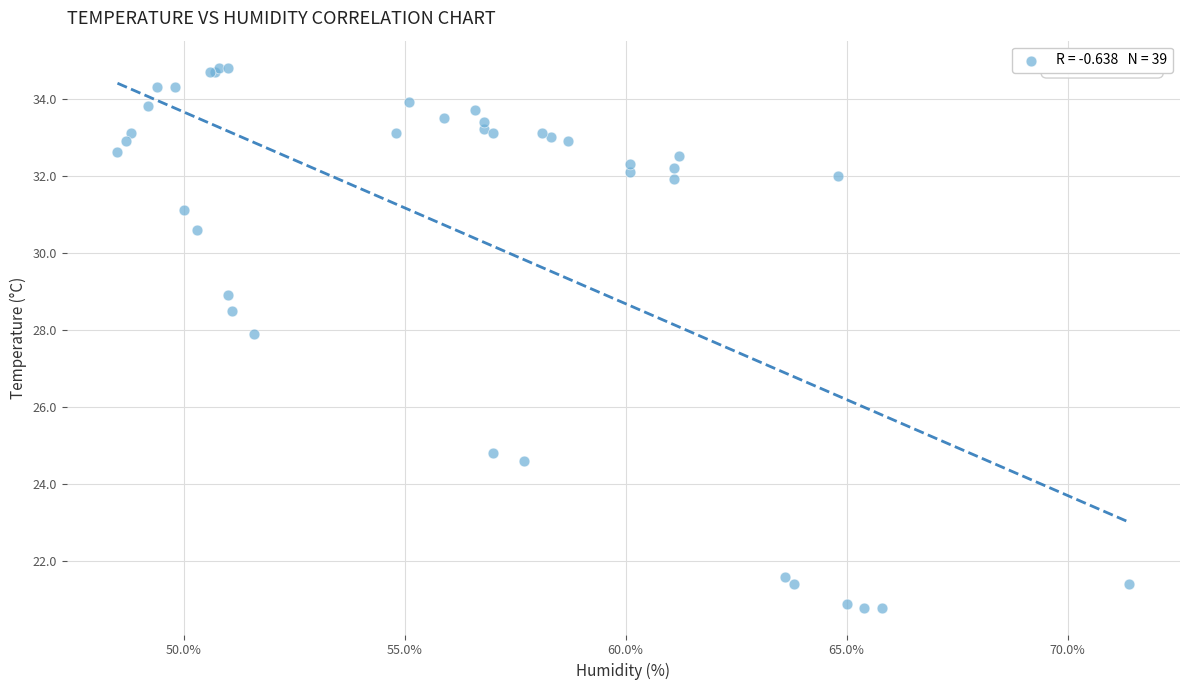

What Y value in the scatter plot is closest to 27?

27.9